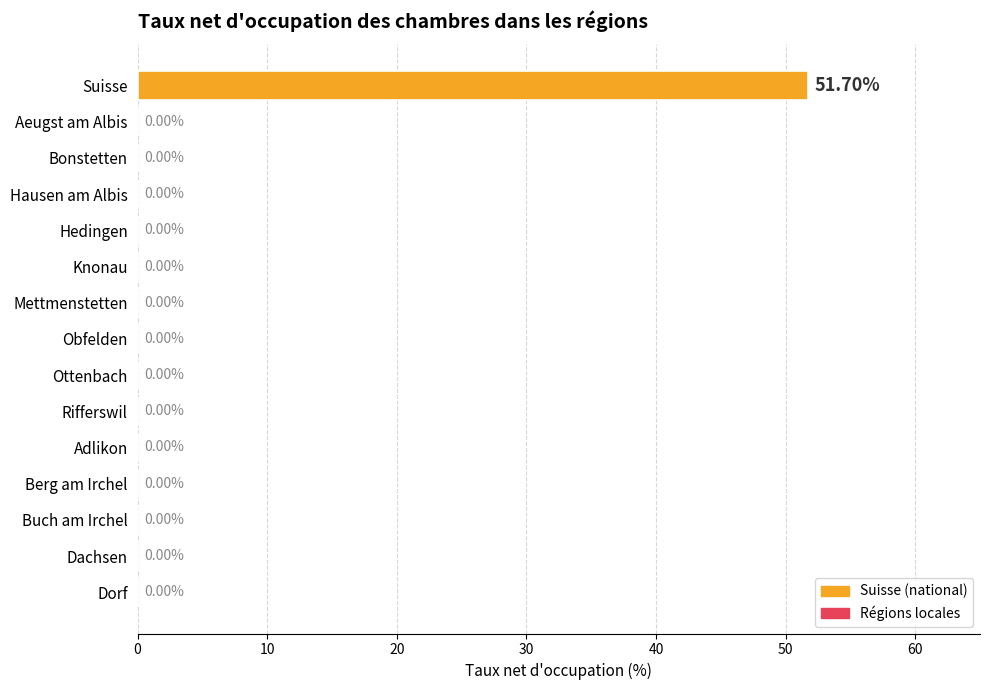

Which label corresponds to the largest value in the chart?

Suisse